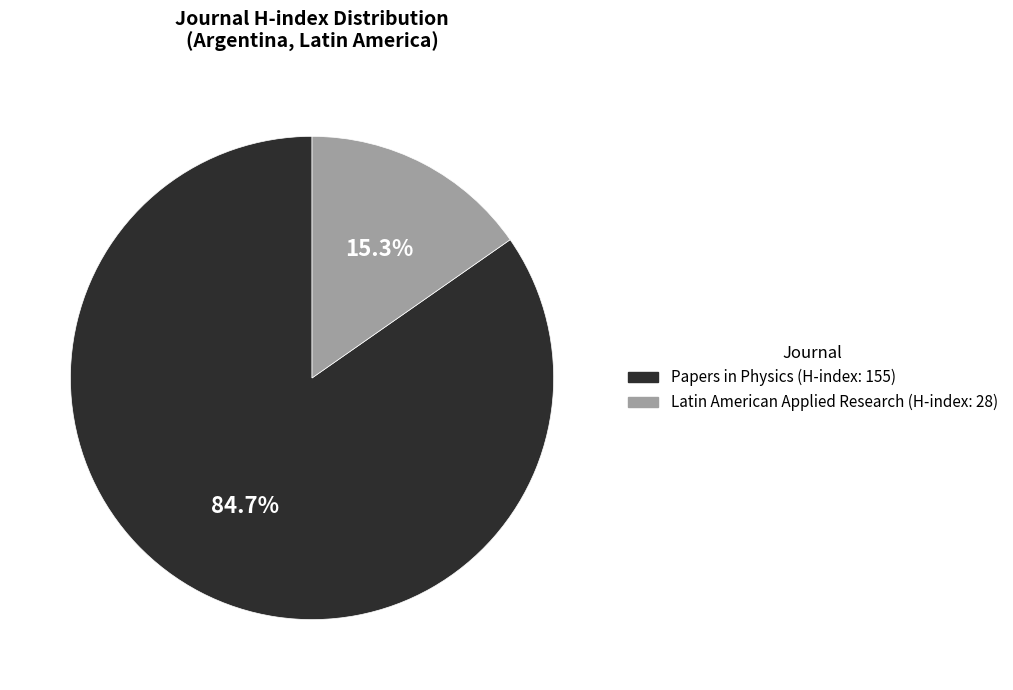

What is the ratio of the value at Papers in Physics (H-index: 155) to the value at Latin American Applied Research (H-index: 28)?

5.5